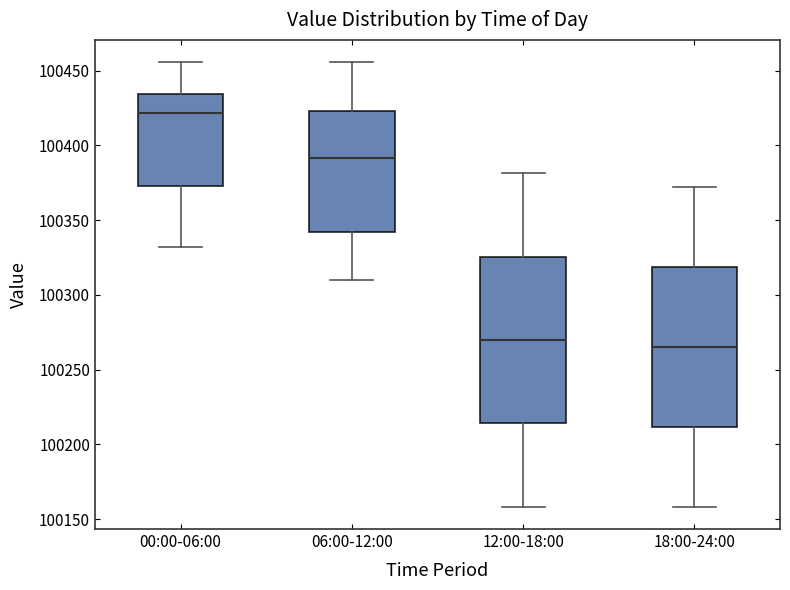

Where is the lower edge of the box for 06:00-12:00 on the y-axis? The values are not printed on the chart, so give them approximately, as read against the axis.

100340